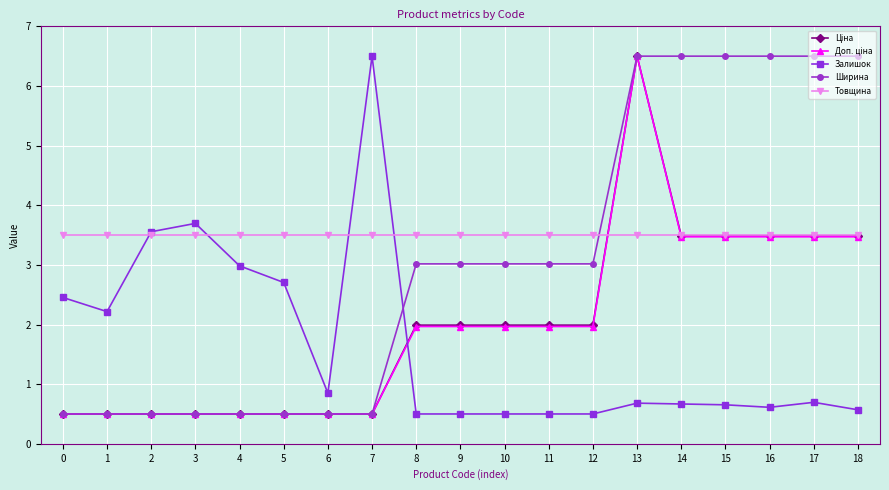

What is the average value of the Ширина series?

3.1